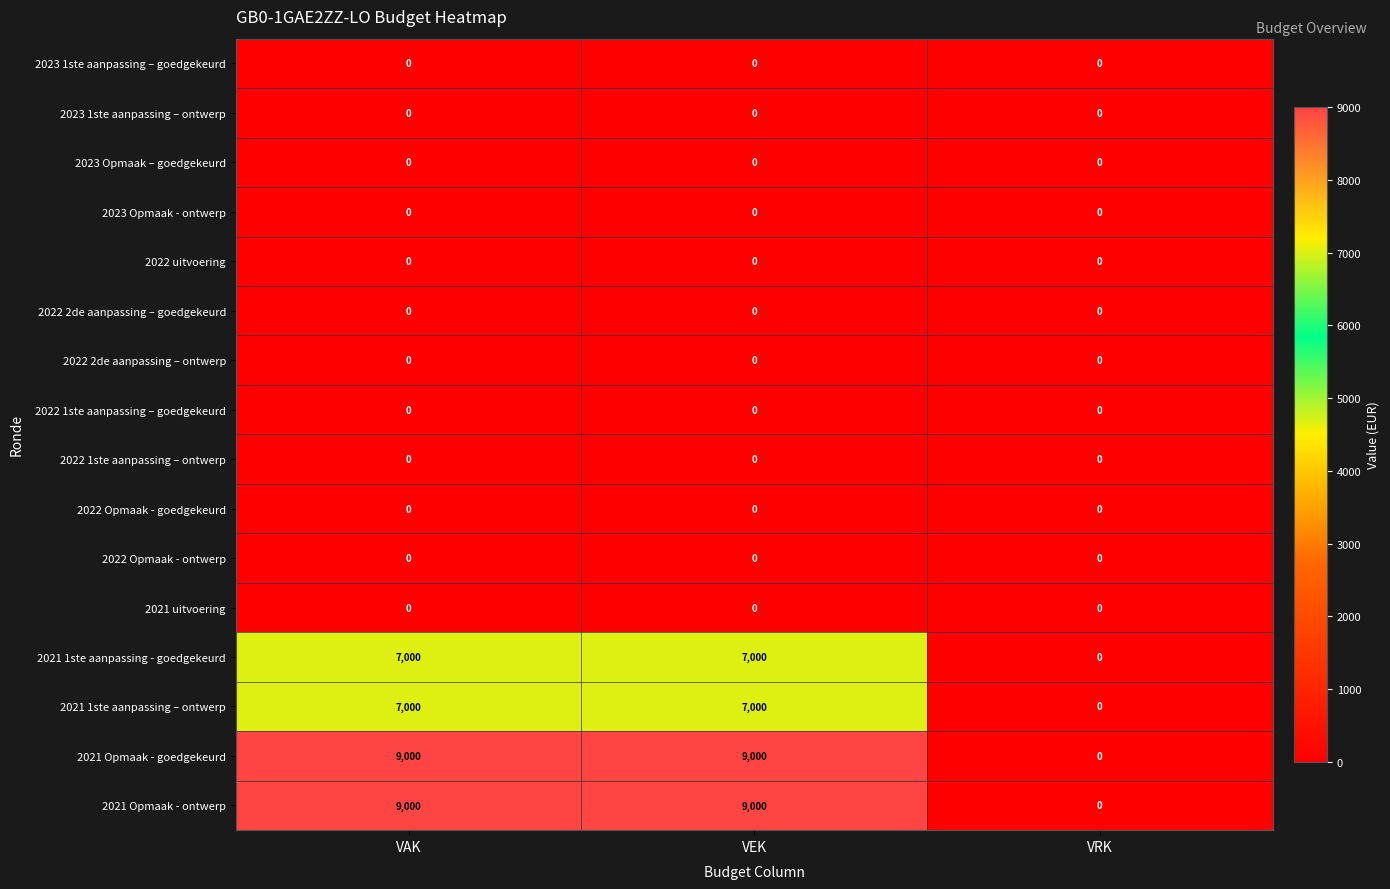

What is the total value across all series at VAK?

32000